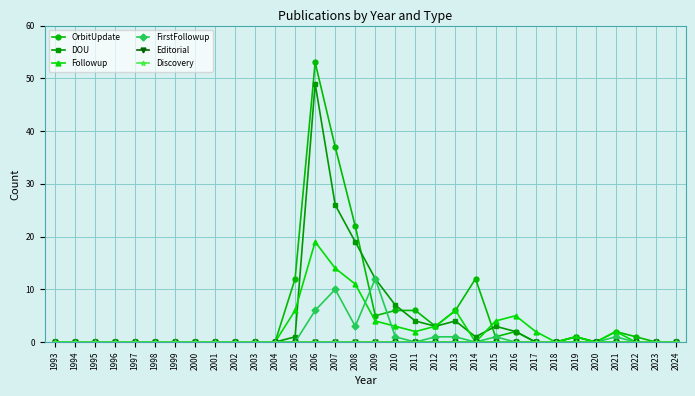

True or false: DOU has more than 1 points higher than both neighbors.

True